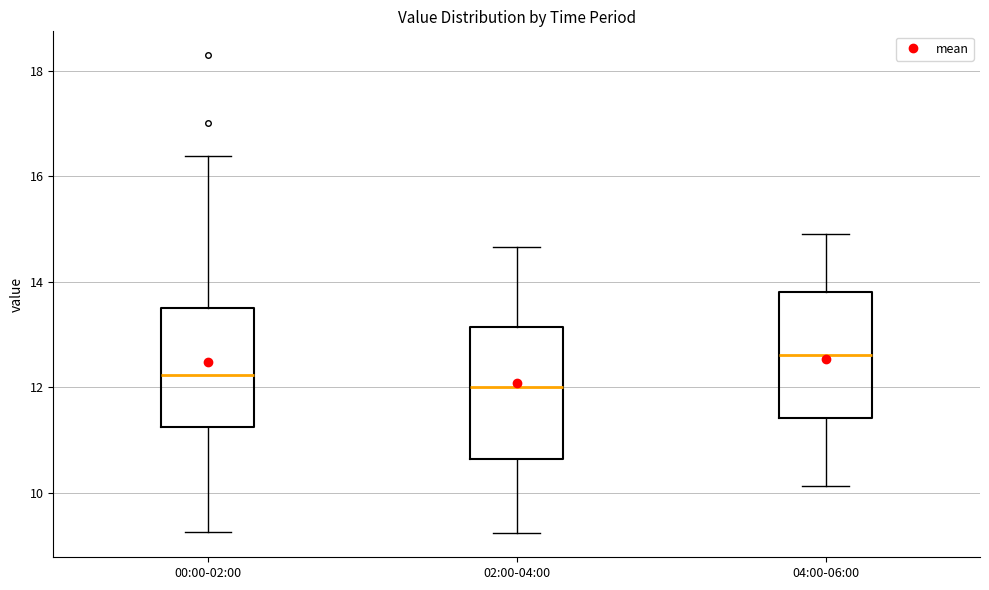

Where is the upper edge of the box for 04:00-06:00 on the y-axis? The values are not printed on the chart, so give them approximately, as read against the axis.

13.8